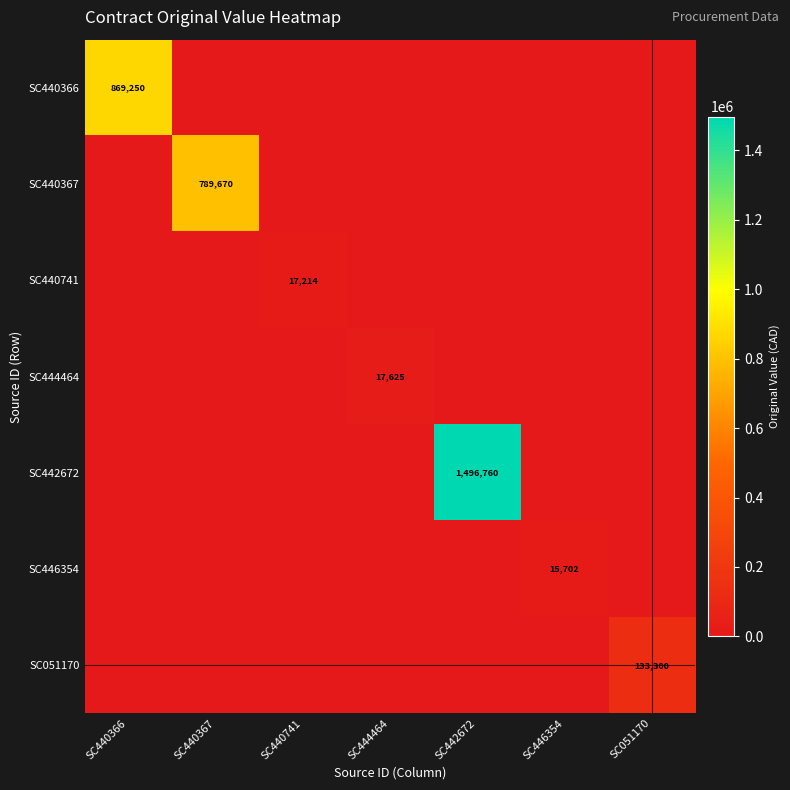

Rank the series by their maximum value, from highest to lowest.

SC442672, SC440366, SC440367, SC051170, SC444464, SC440741, SC446354